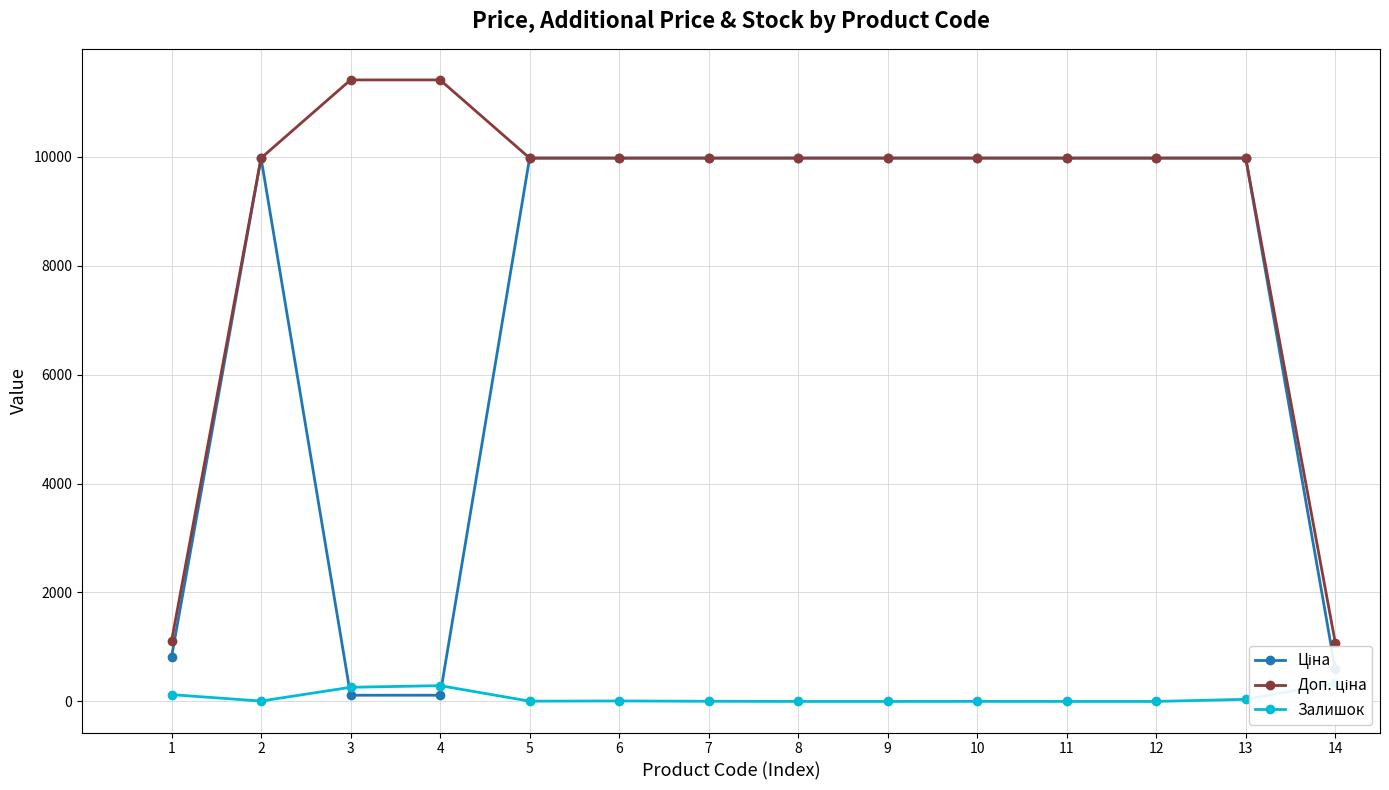

At which category is the sum across all series the highest?

13